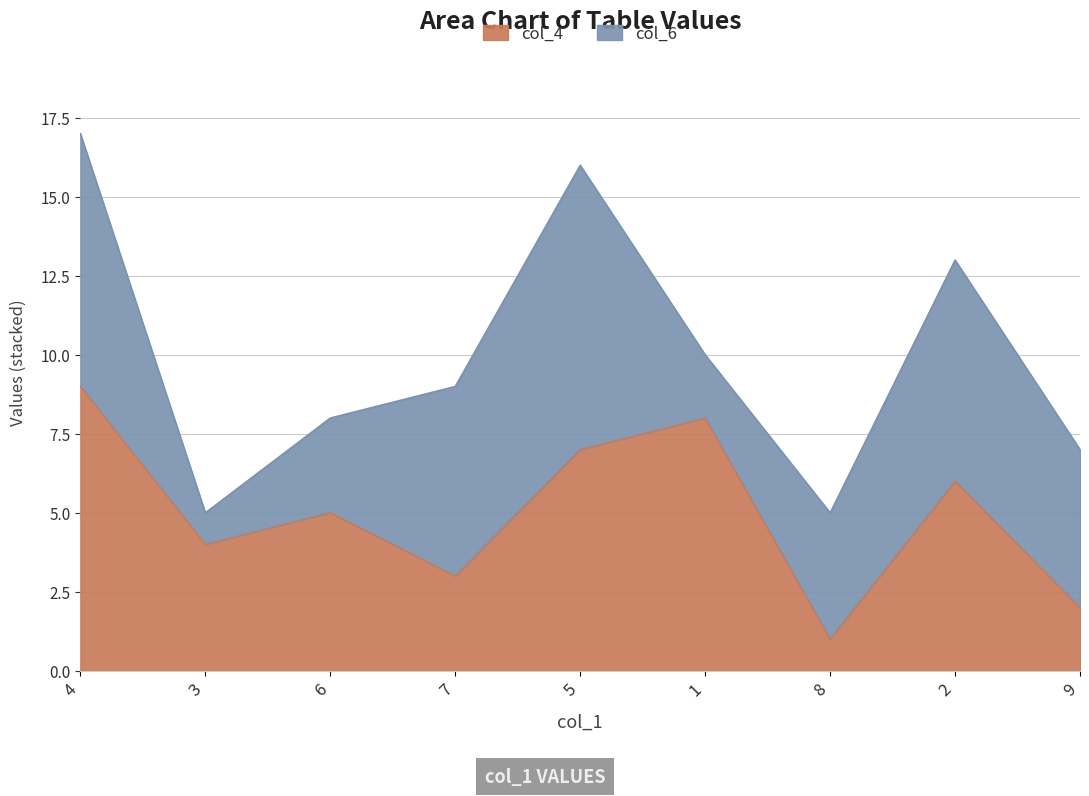

The chart shows a value of 6 at 3. True or false?

False